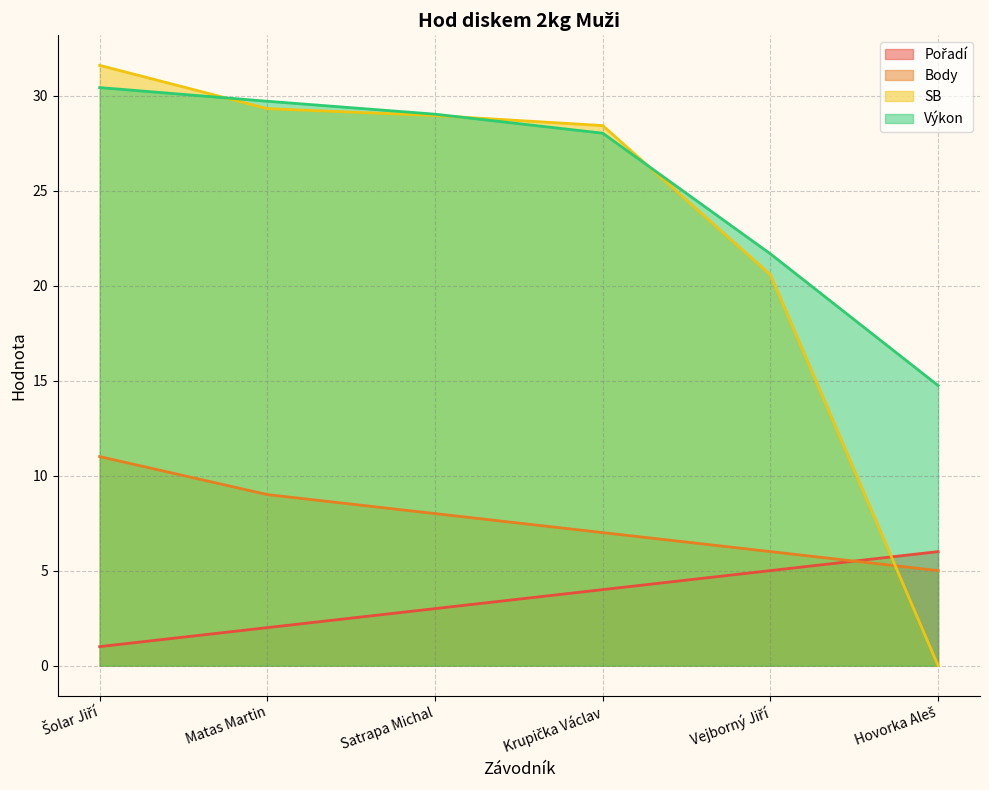

Which series has the largest total across all categories?

Výkon